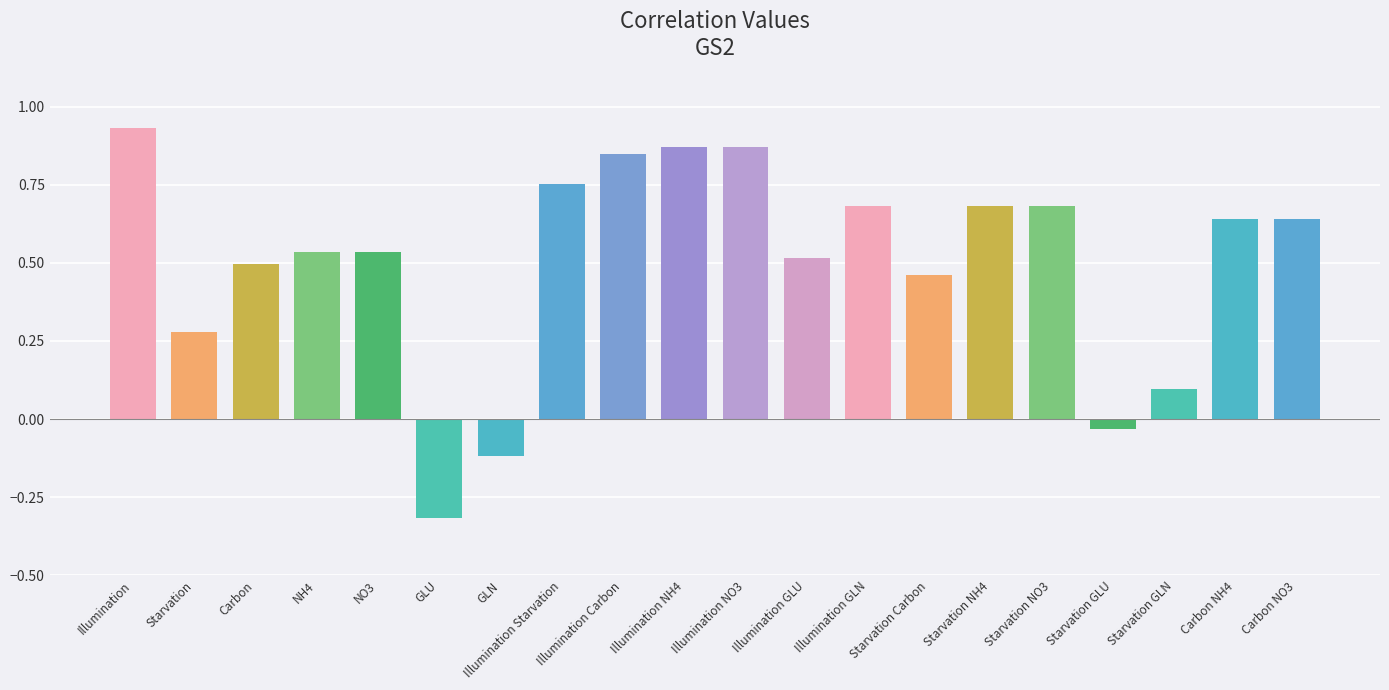

What is the sum of all values?

10.1